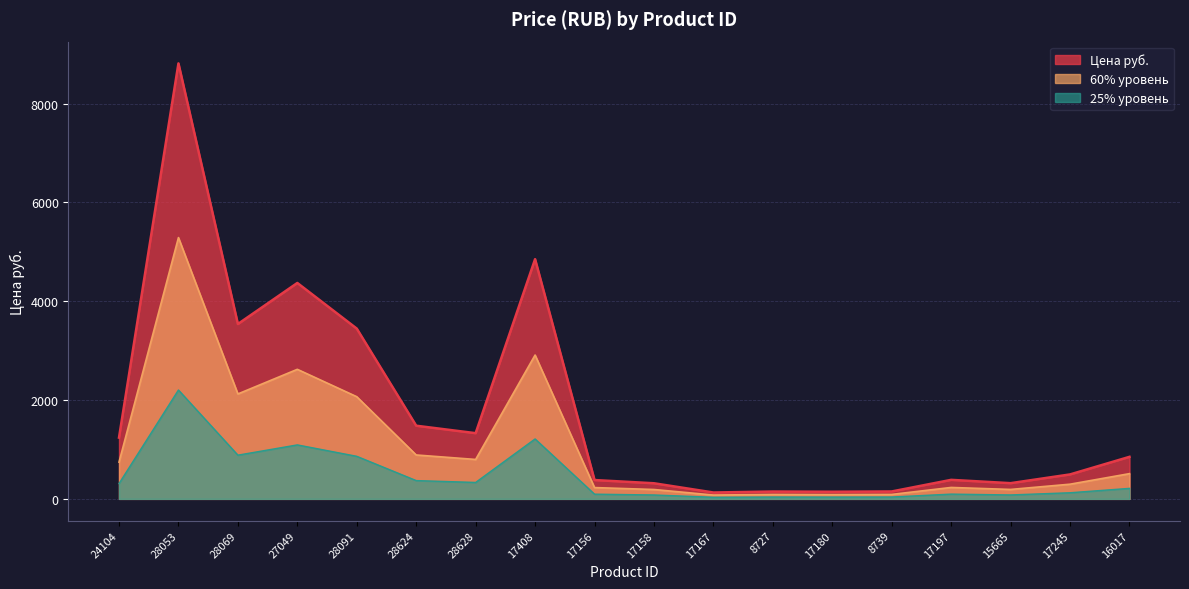

How many lines are shown in the chart?

3